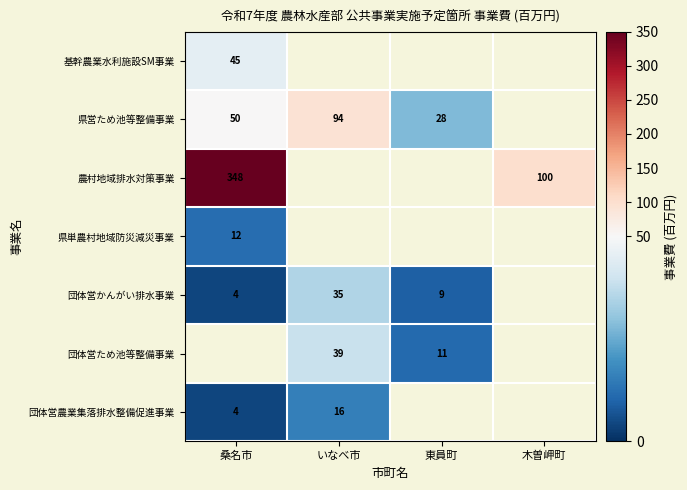

Is it true that 農村地域排水対策事業 equals 212 at 桑名市?

False